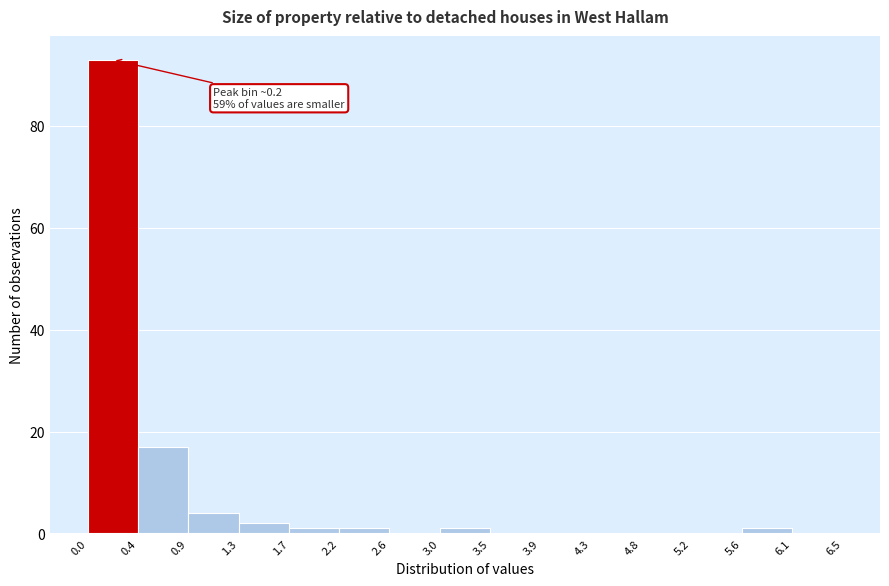

Which range on the x-axis has the tallest bar?

0.0 to 0.4